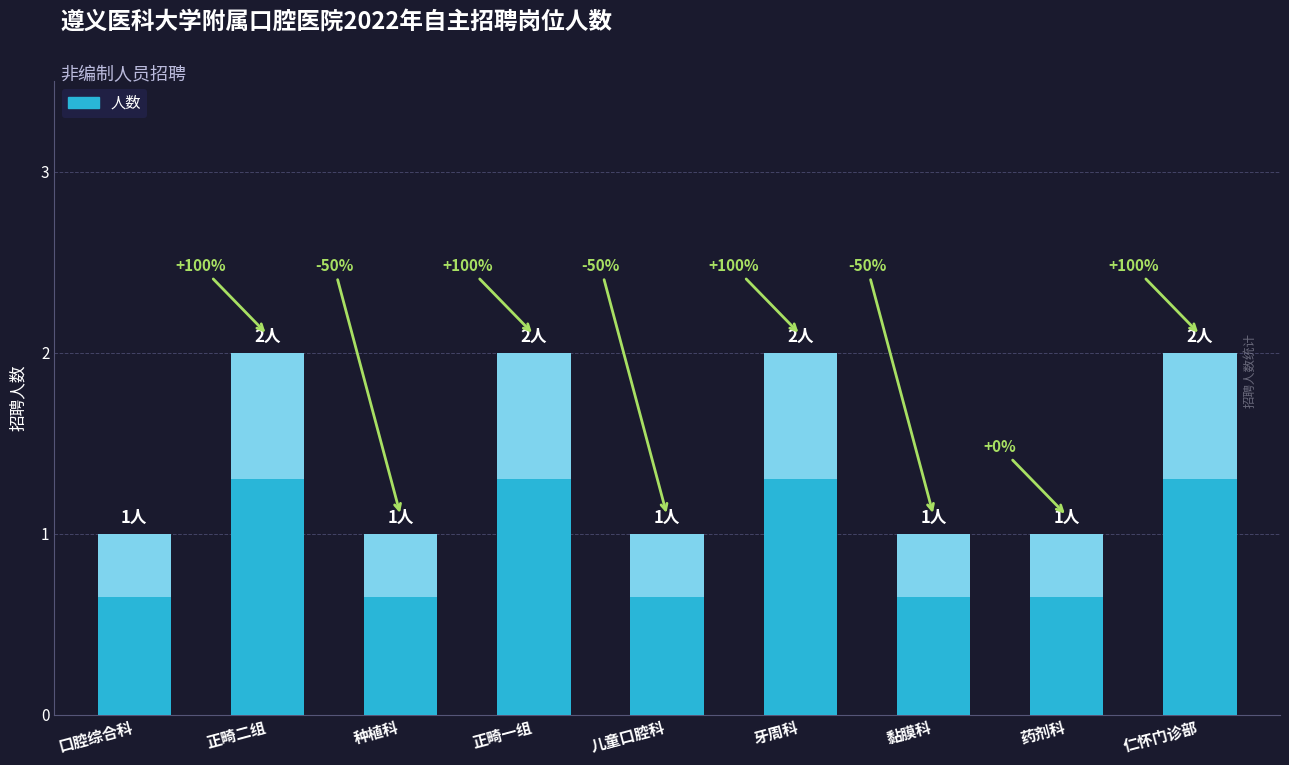

Rank the categories by value from highest to lowest.

正畸二组, 正畸一组, 牙周科, 仁怀门诊部, 口腔综合科, 种植科, 儿童口腔科, 黏膜科, 药剂科